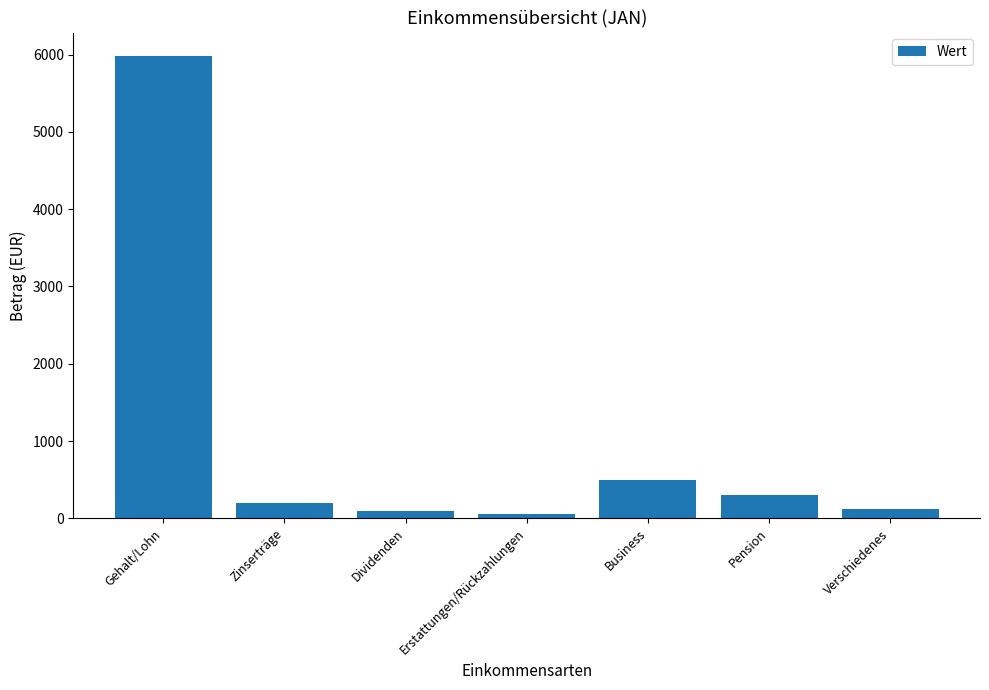

What is the greatest value displayed?

5987